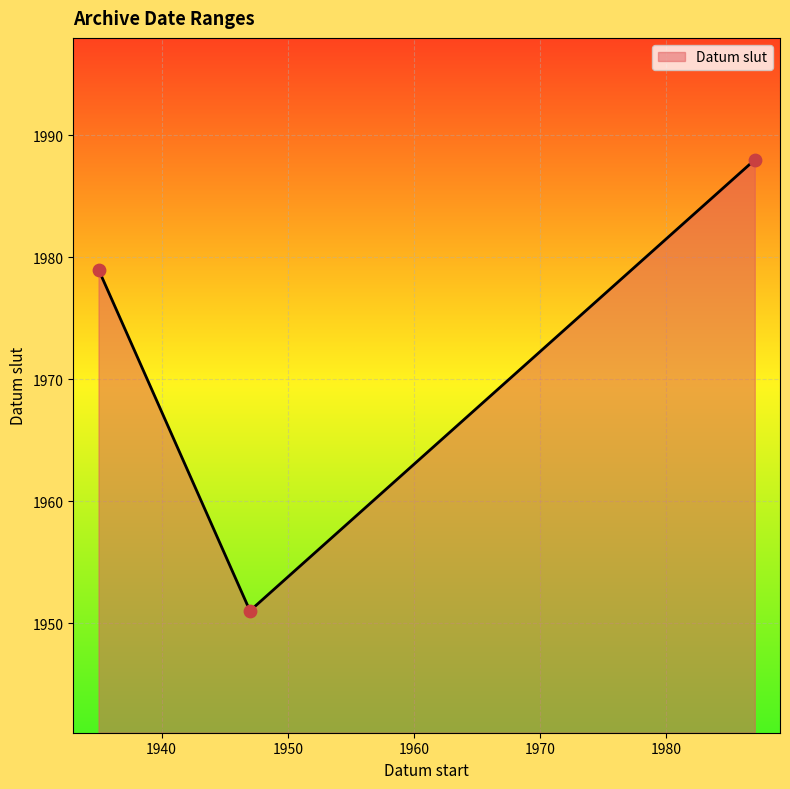

What is the smallest value displayed?

1951.0